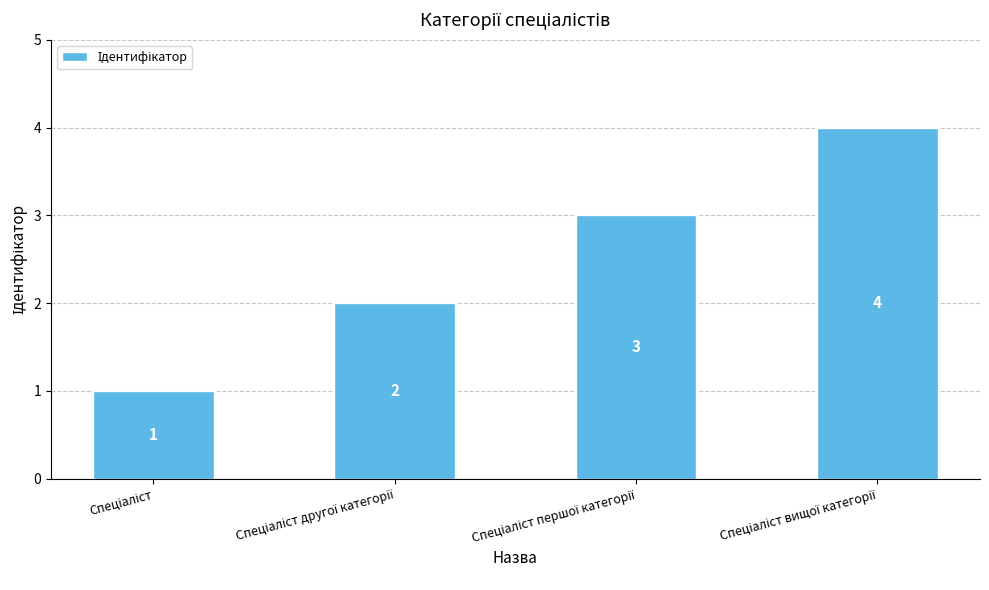

What is the value of the 4th bar from the left?

4